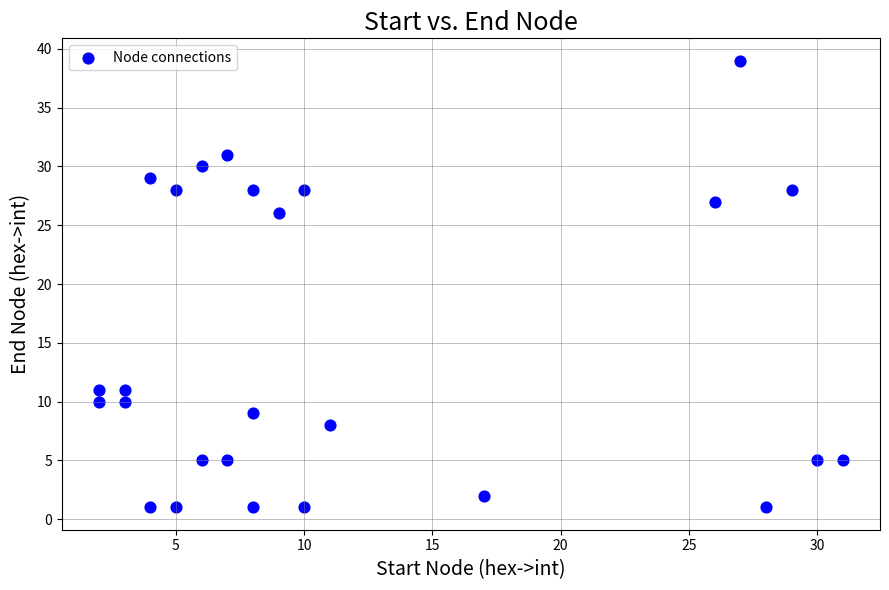

What Y value in the scatter plot is closest to 20?

26